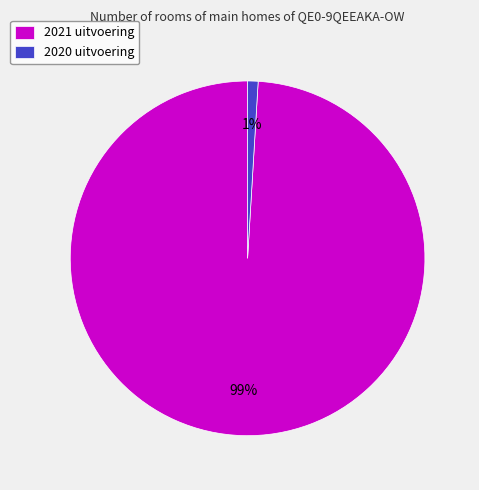

To the nearest percent, what is the combined percentage of 2020 uitvoering and 2021 uitvoering?

100%